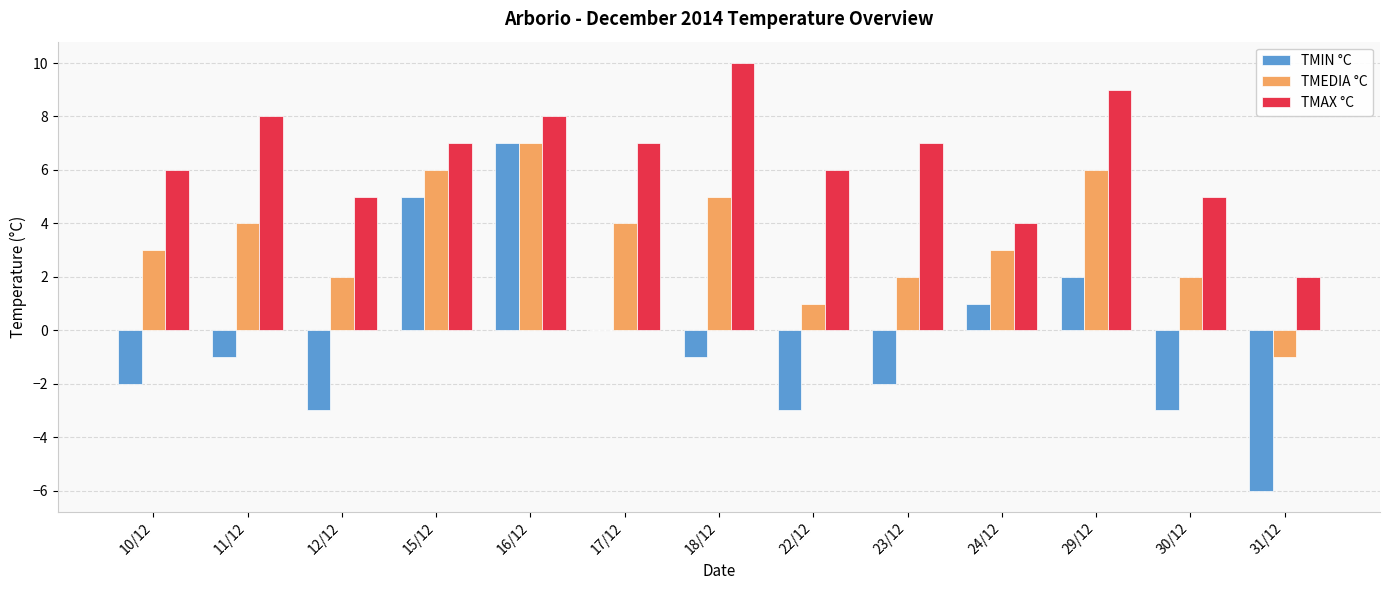

What is the total value across all series at 29/12?

17